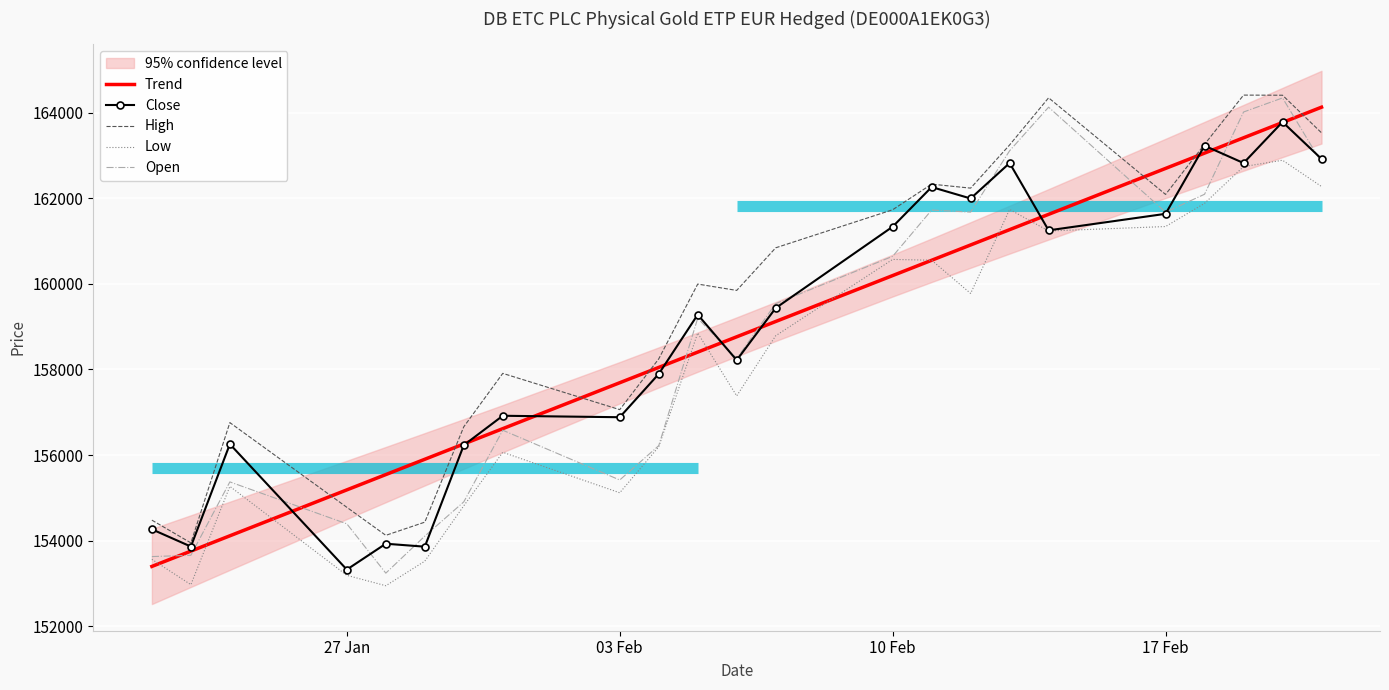

True or false: High has a value of 53379.1 at 17 Feb.

False